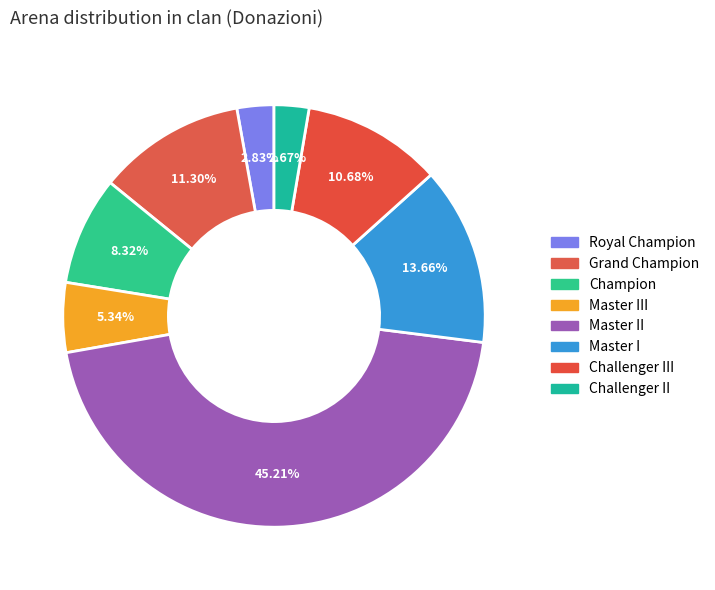

How many slices are in this pie chart?

8